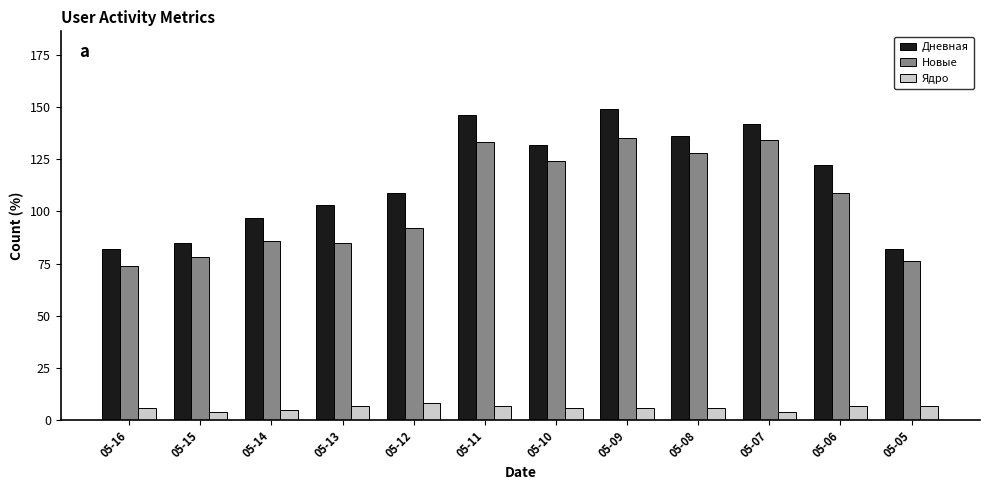

List the series in order of their peak value, highest first.

Дневная, Новые, Ядро